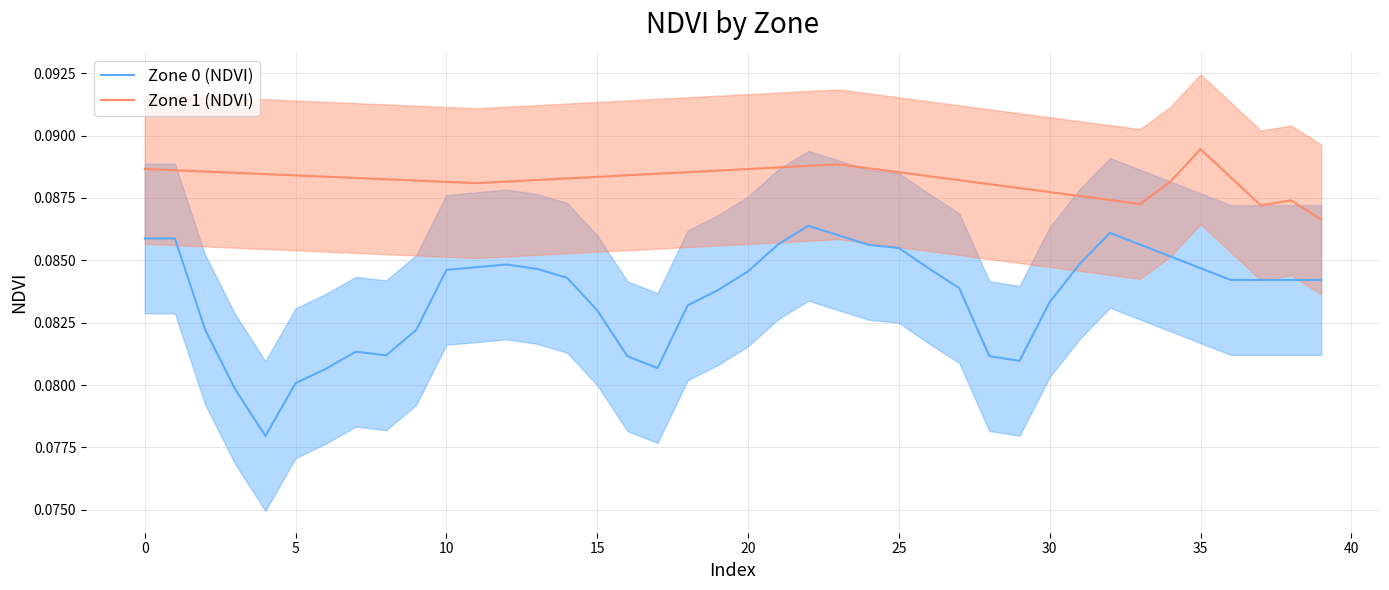

At which category is the sum across all series the highest?

22